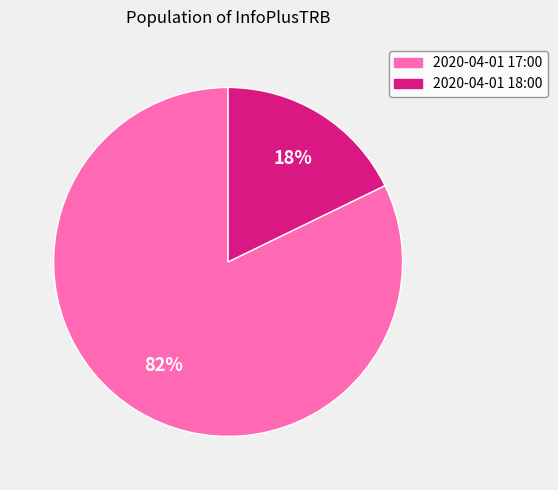

What percentage is the 2020-04-01 18:00 slice, to the nearest percent?

18%